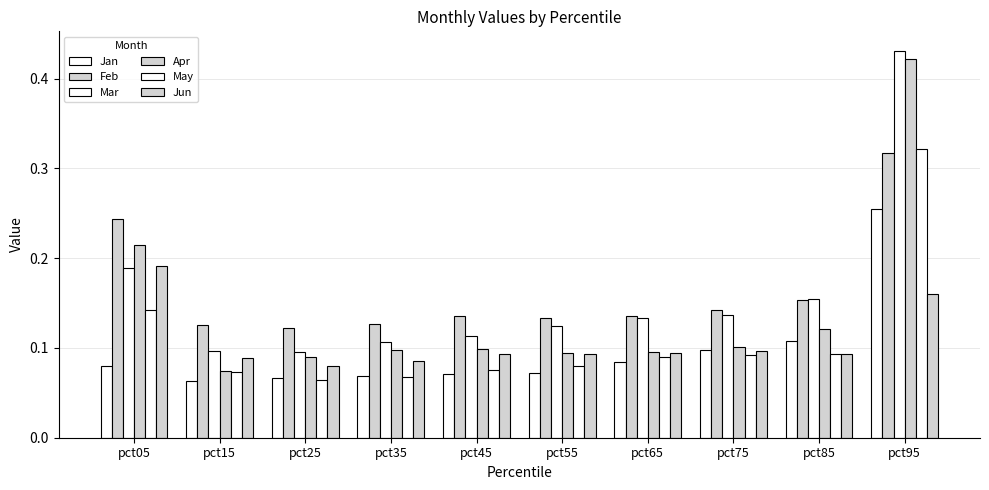

Reading right to left, what are all the values shown in this chart?

Jan: 0.3	0.1	0.1	0.1	0.1	0.1	0.1	0.1	0.1	0.1
Feb: 0.3	0.2	0.1	0.1	0.1	0.1	0.1	0.1	0.1	0.2
Mar: 0.4	0.2	0.1	0.1	0.1	0.1	0.1	0.1	0.1	0.2
Apr: 0.4	0.1	0.1	0.1	0.1	0.1	0.1	0.1	0.1	0.2
May: 0.3	0.1	0.1	0.1	0.1	0.1	0.1	0.1	0.1	0.1
Jun: 0.2	0.1	0.1	0.1	0.1	0.1	0.1	0.1	0.1	0.2